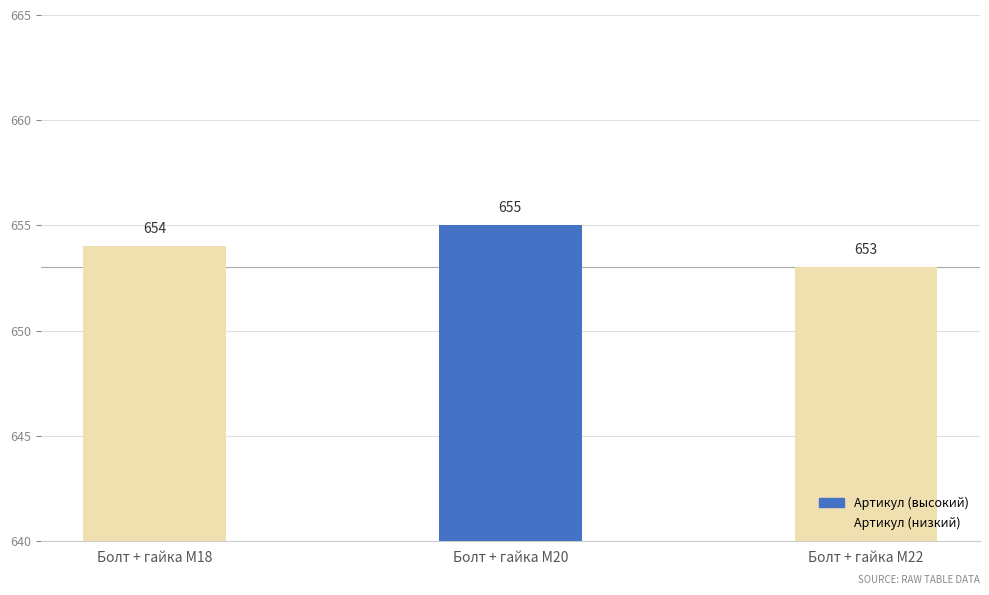

How many values are between 653 and 655?

3